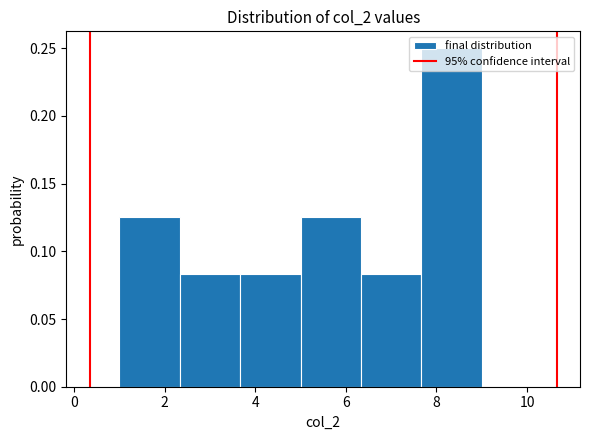

What is the height of the bar covering 7.6 to 9.0 on the x-axis? Neither the bar edges nor the heights are printed on the chart, so give them approximately, as read against the axes.

0.250